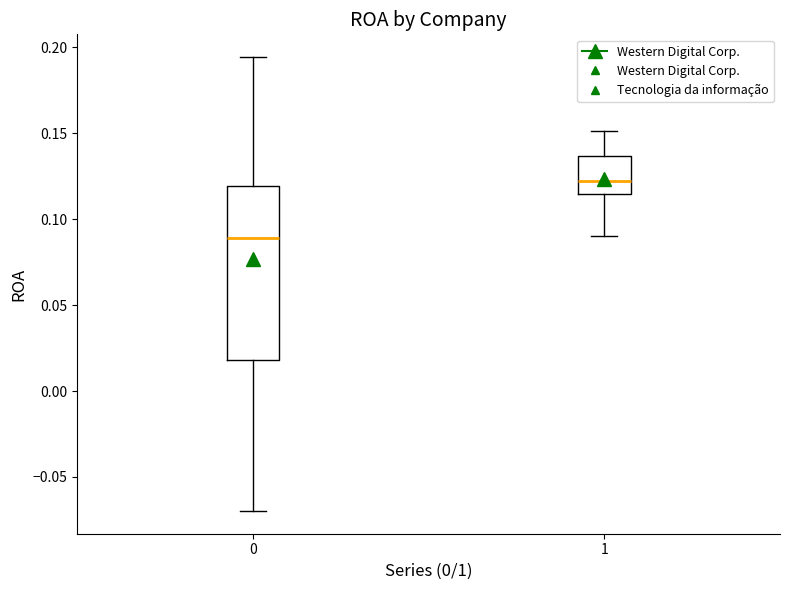

Reading left to right, read every box against the y-axis: the position of its median line, the range the box covers, and the ends of its whiskers. The values are not printed on the chart, so give them approximately, as read against the axis.

0: median 0.090, box 0.020 to 0.120, whiskers -0.070 to 0.195
1: median 0.120, box 0.115 to 0.135, whiskers 0.090 to 0.150